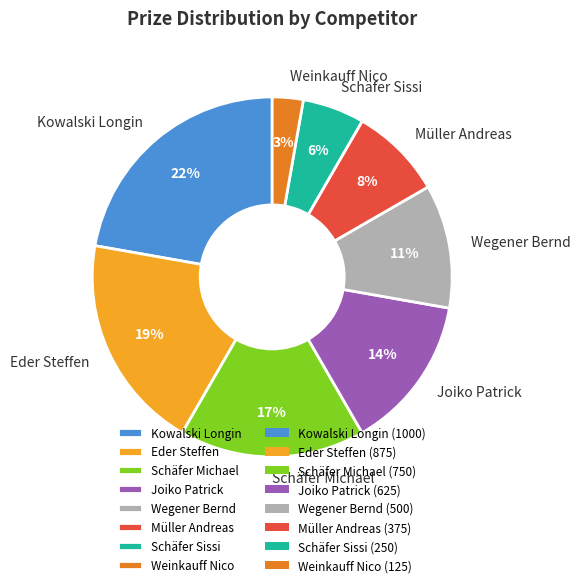

Combined, do Weinkauff Nico and Wegener Bernd account for over 50%?

No